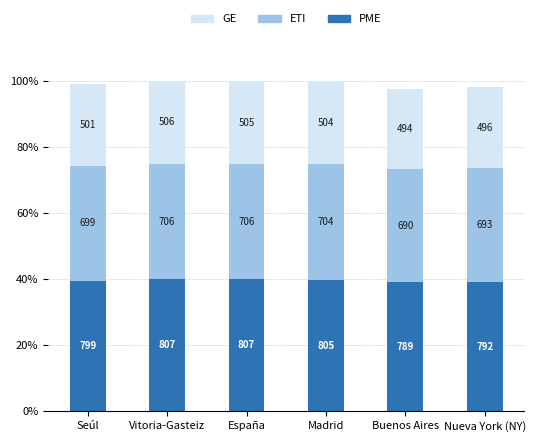

The value of PME at España is 300. True or false?

False